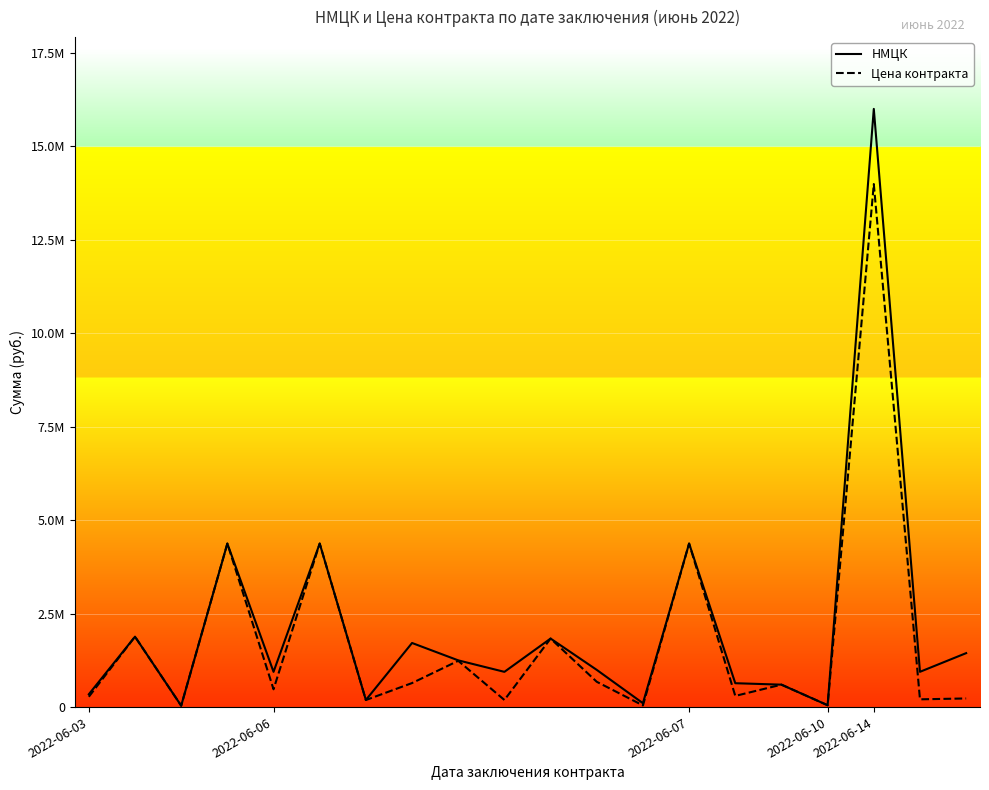

True or false: НМЦК and Цена контракта cross at least once.

False